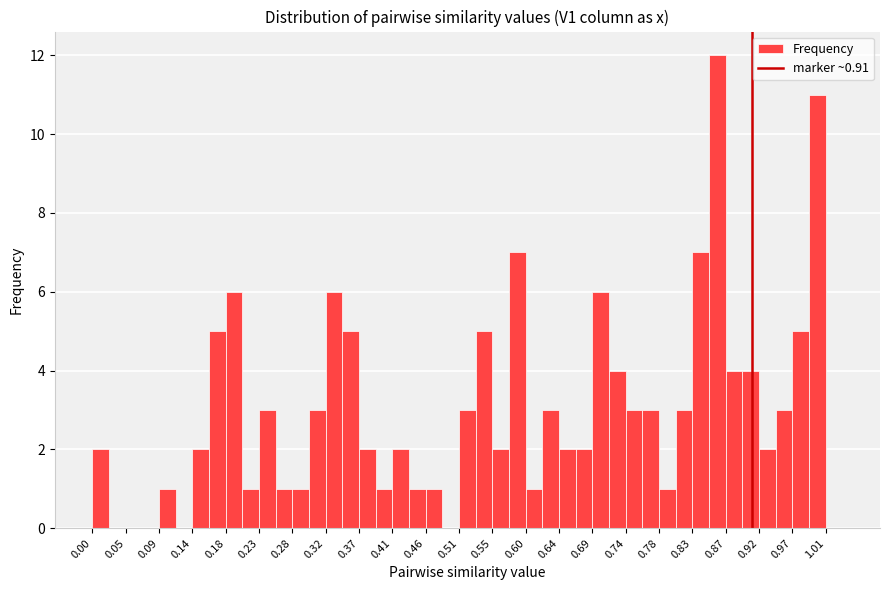

Over which range of the x-axis is the bar tallest?

0.851 to 0.874